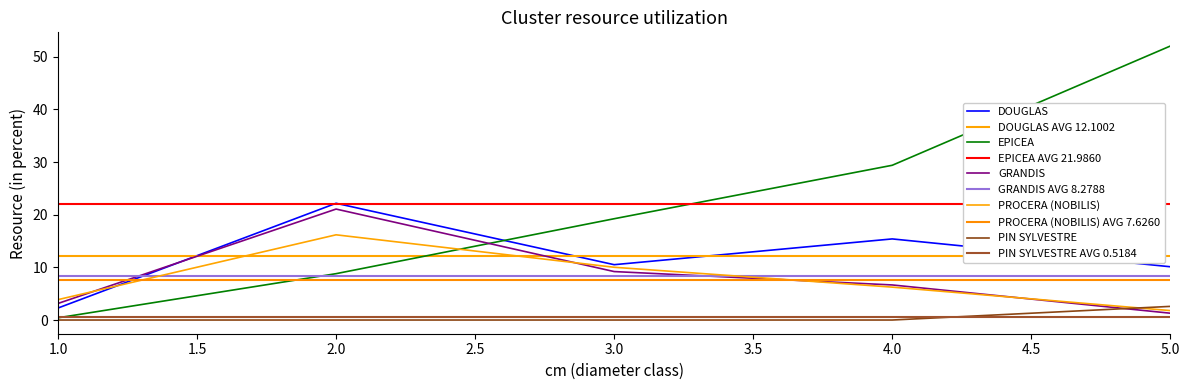

At which label does PROCERA (NOBILIS) reach its minimum?

5